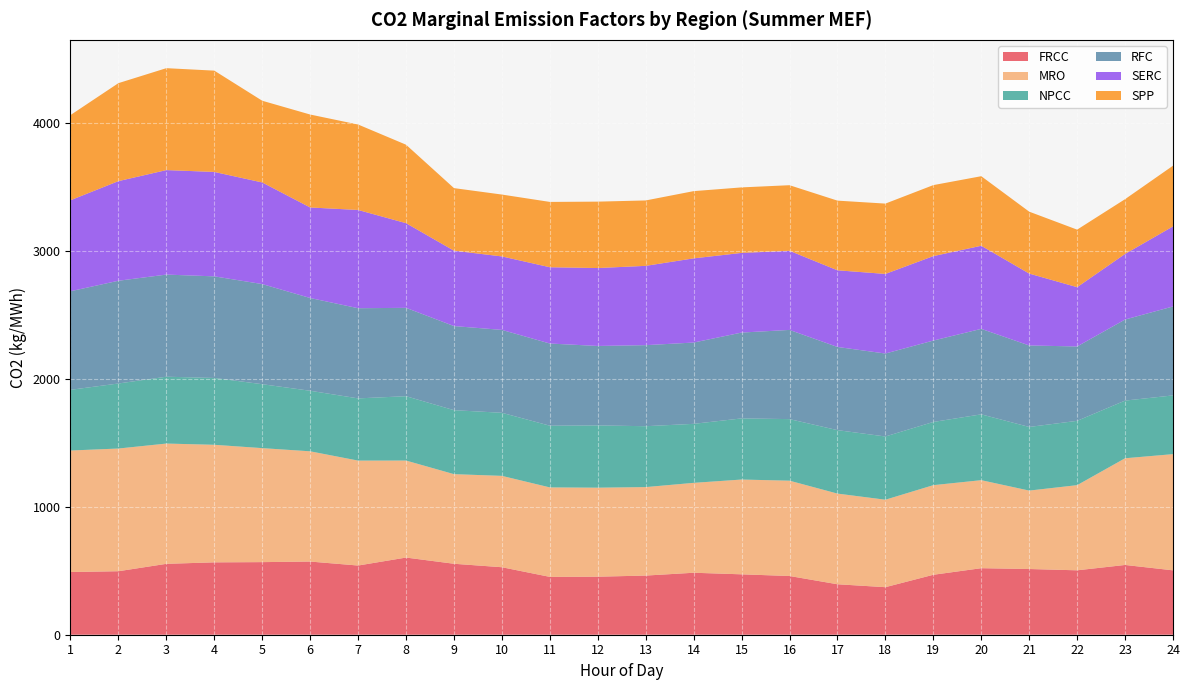

Reading left to right, list all the values displayed in this chart.

FRCC: 1=489.8	2=496.0	3=553.8	4=565.4	5=567.1	6=571.6	7=540.5	8=602.8	9=554.3	10=527.3	11=451.9	12=453.4	13=462.1	14=484.2	15=471.8	16=458.7	17=394.2	18=371.4	19=468.3	20=519.8	21=513.4	22=503.2	23=544.9	24=503.0
MRO: 1=949.3	2=958.5	3=939.6	4=918.3	5=890.5	6=861.3	7=819.8	8=757.8	9=700.1	10=713.7	11=699.0	12=695.4	13=691.2	14=702.3	15=740.5	16=744.7	17=708.3	18=683.2	19=700.1	20=687.6	21=612.6	22=665.2	23=833.6	24=907.7
NPCC: 1=474.1	2=508.1	3=522.2	4=522.1	5=499.3	6=472.9	7=485.9	8=502.6	9=499.8	10=492.8	11=481.9	12=486.4	13=475.6	14=461.0	15=477.6	16=480.9	17=495.7	18=494.0	19=493.7	20=514.1	21=497.1	22=502.3	23=450.5	24=458.7
RFC: 1=770.2	2=802.6	3=797.8	4=793.7	5=782.3	6=724.6	7=704.4	8=690.4	9=657.0	10=647.5	11=642.0	12=620.7	13=633.2	14=635.1	15=670.6	16=696.8	17=649.8	18=648.0	19=635.9	20=667.9	21=636.6	22=581.2	23=633.3	24=694.9
SERC: 1=710.9	2=778.3	3=816.4	4=815.7	5=793.9	6=707.3	7=767.6	8=661.5	9=588.9	10=574.0	11=596.0	12=608.8	13=619.5	14=657.7	15=622.3	16=618.0	17=598.9	18=621.9	19=659.6	20=649.3	21=561.7	22=463.1	23=512.4	24=625.4
SPP: 1=665.5	2=765.5	3=796.2	4=791.3	5=638.3	6=726.0	7=667.5	8=612.9	9=488.8	10=483.3	11=510.3	12=518.7	13=511.0	14=525.1	15=511.8	16=512.4	17=544.1	18=549.4	19=554.8	20=543.3	21=483.6	22=449.5	23=427.9	24=474.2